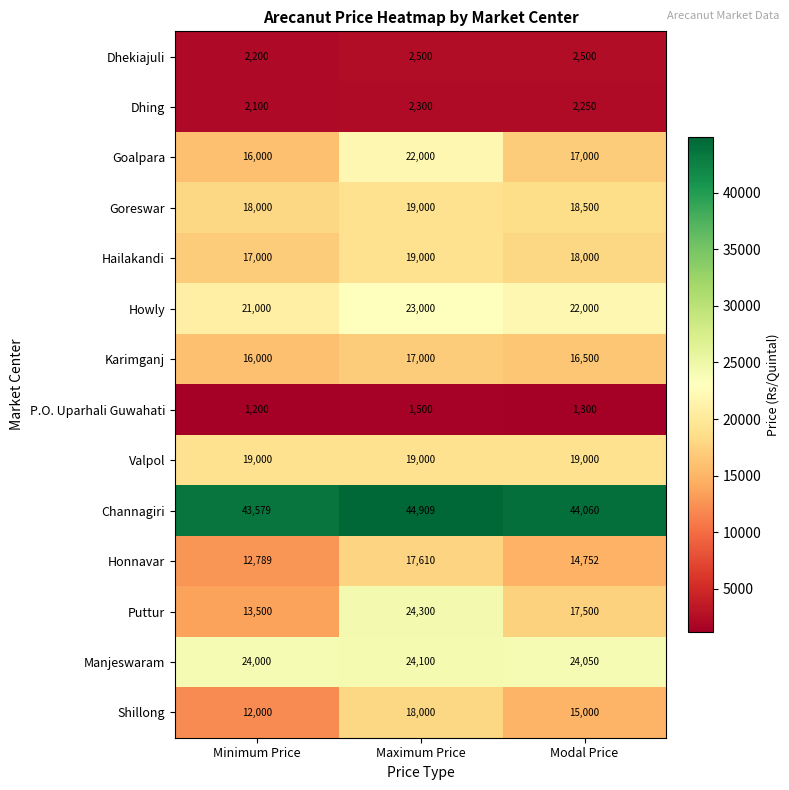

Which category has the lowest value in the Shillong series?

Minimum Price